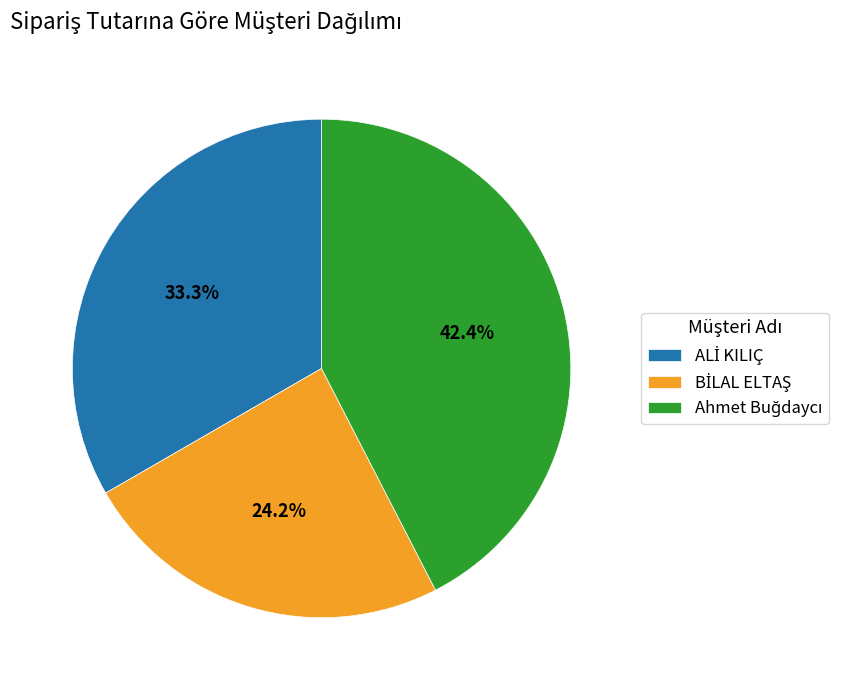

Is there any slice that represents more than half of the pie?

No